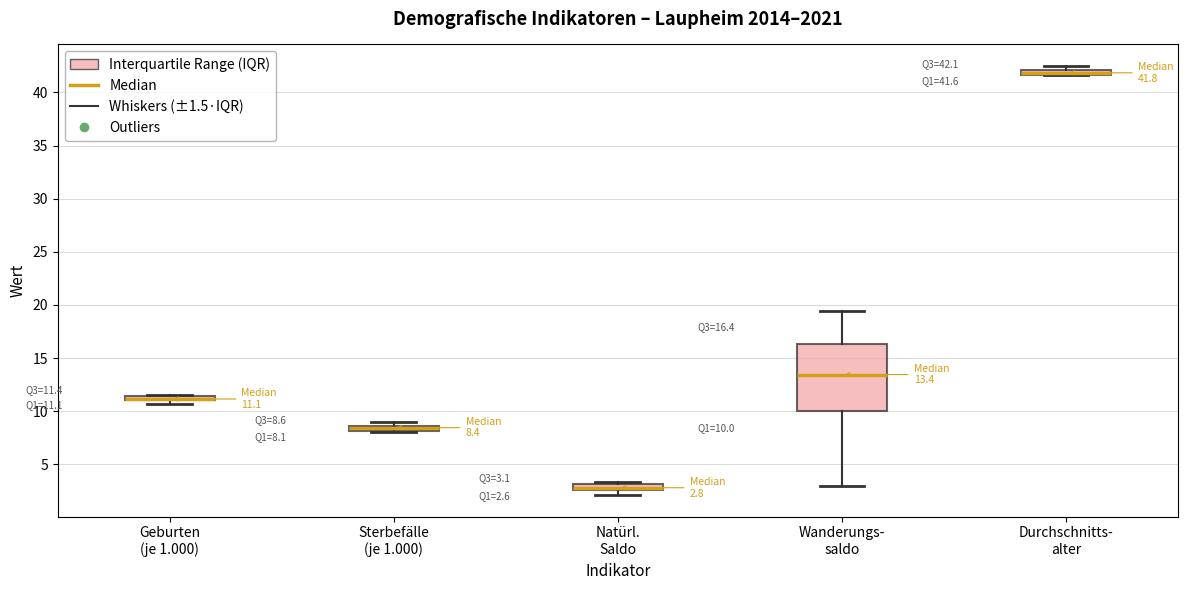

Which box is the tallest, from its lower edge to its upper edge?

Wanderungs- saldo